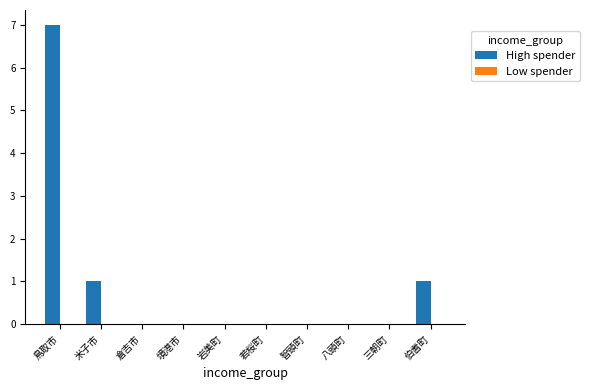

Reading left to right, what are all the values shown in this chart?

鳥取市=7	米子市=1	倉吉市=0	境港市=0	岩美町=0	若桜町=0	智頭町=0	八頭町=0	三朝町=0	伯耆町=1